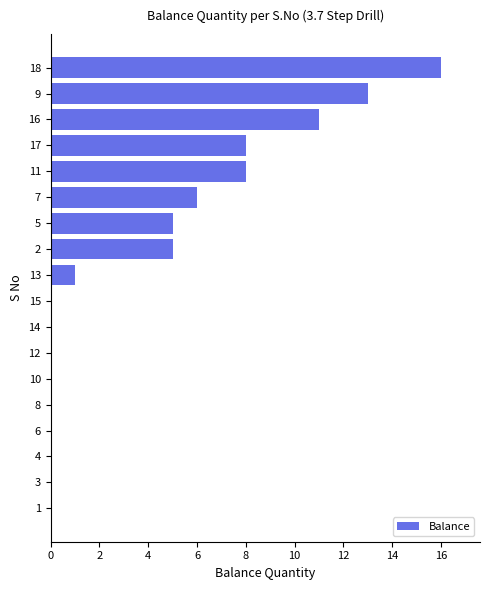

How many series are shown in this chart?

1